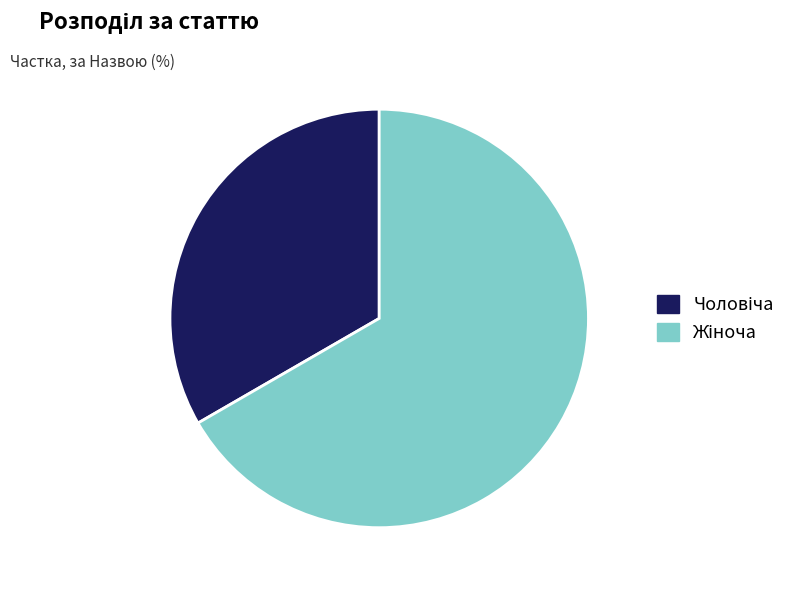

How many segments does this pie chart have?

2